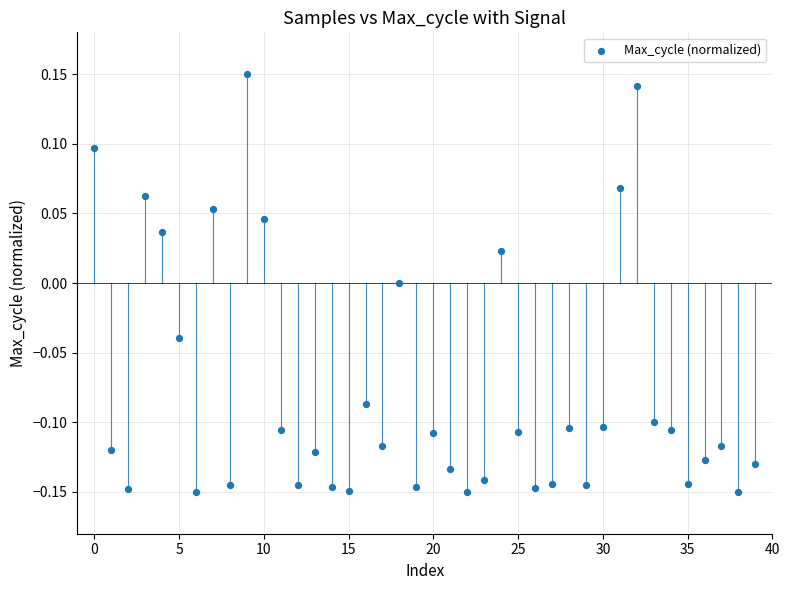

What is the range of Y values (max minus min)?

0.3